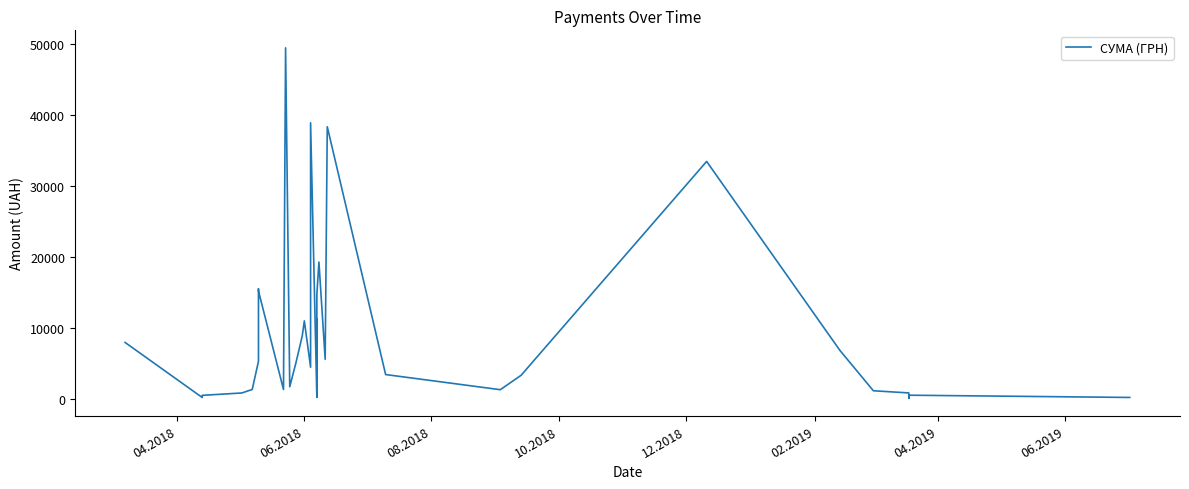

What is the difference between the maximum and minimum values?

49288.3